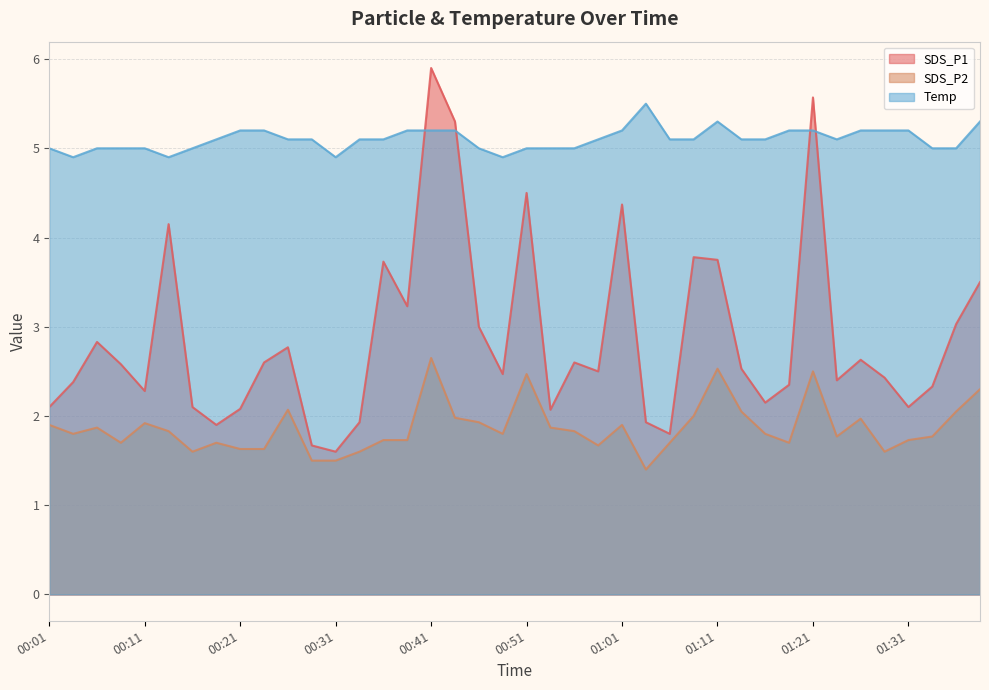

At which label is SDS_P1 closest to 3?

00:46